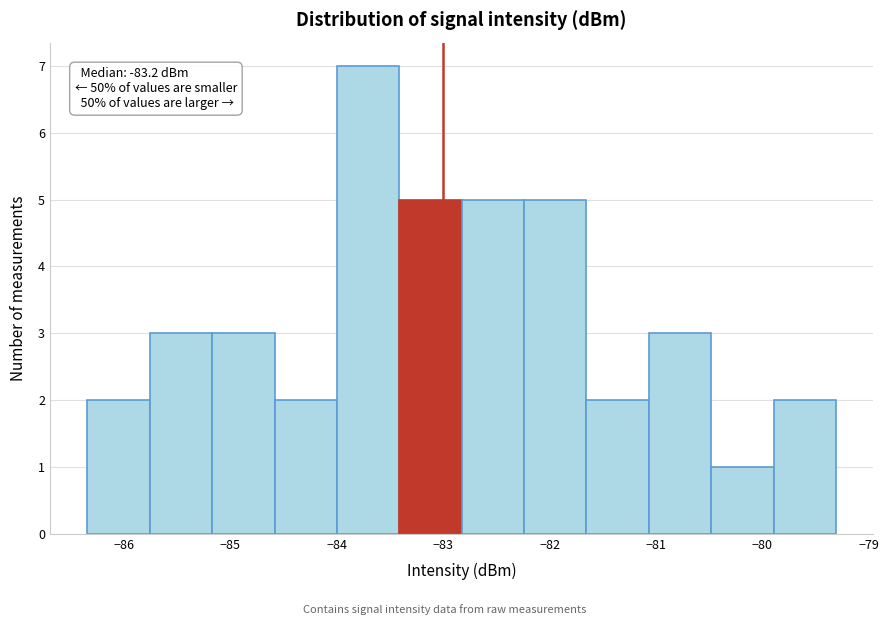

Over which range of the x-axis is the bar tallest?

-84.0 to -83.4